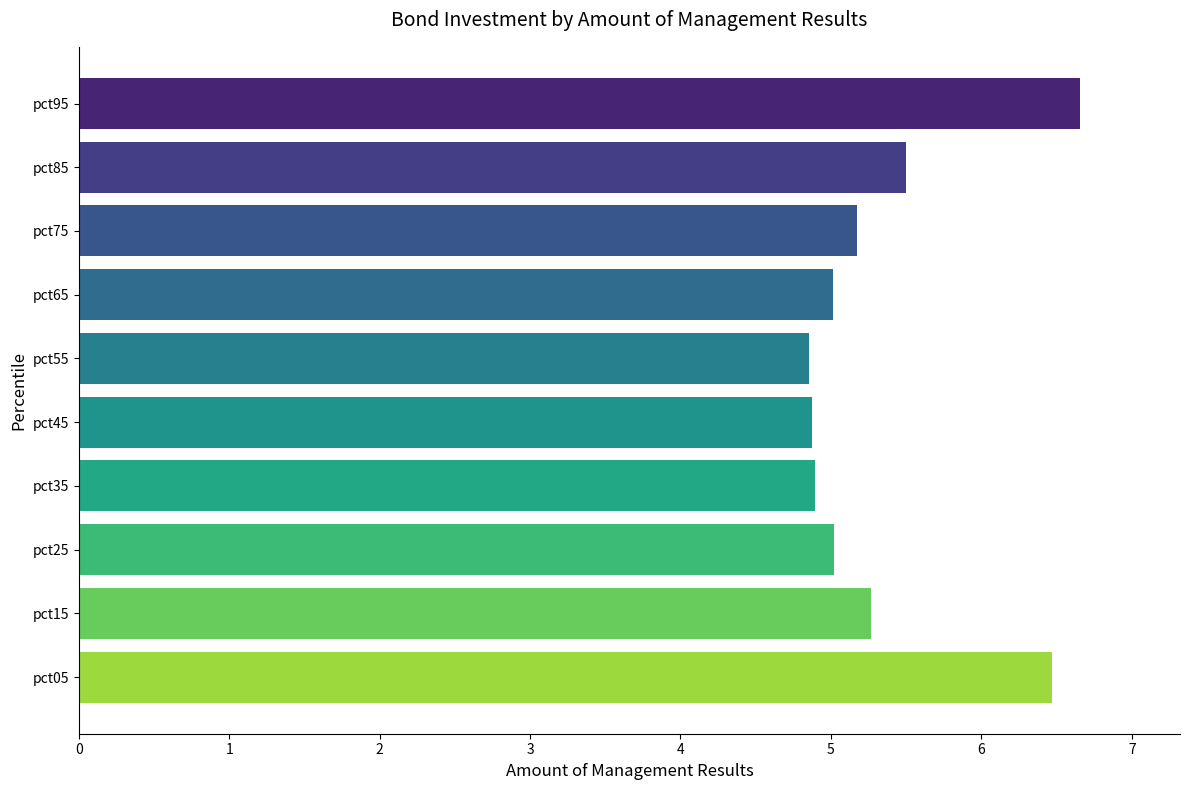

Are the bars grouped side by side (vs. stacked)?

No